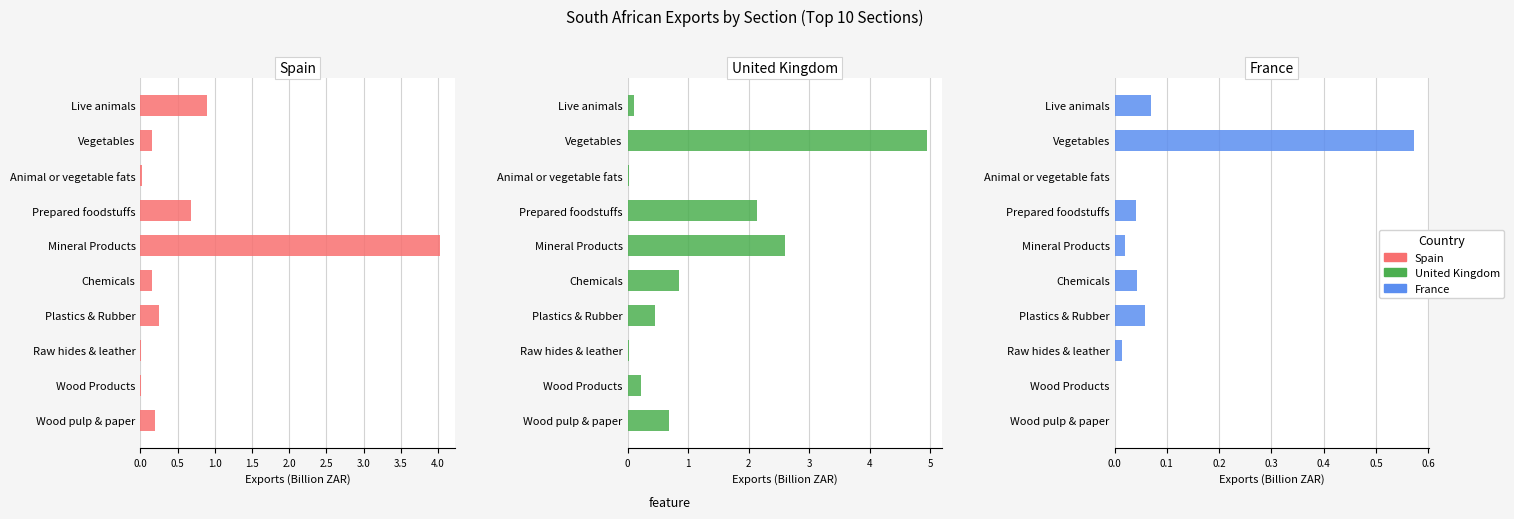

How many bars are there in each group?

3